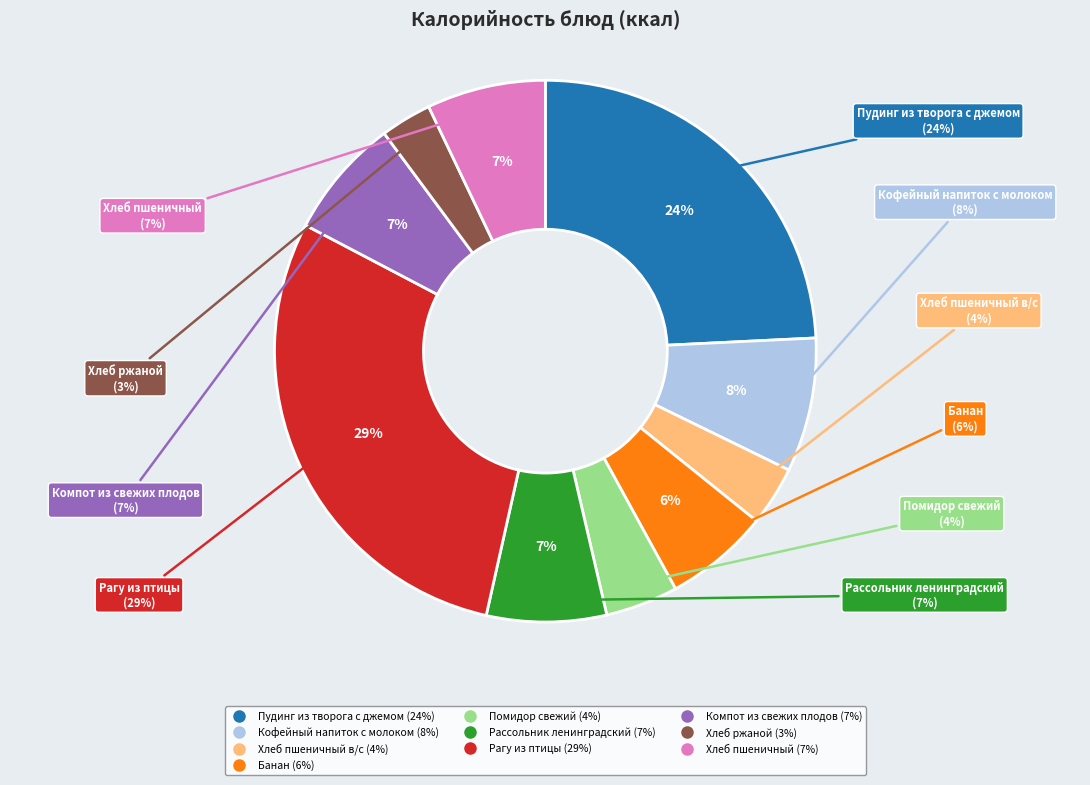

Does Компот из свежих плодов account for over 50% of the chart?

No